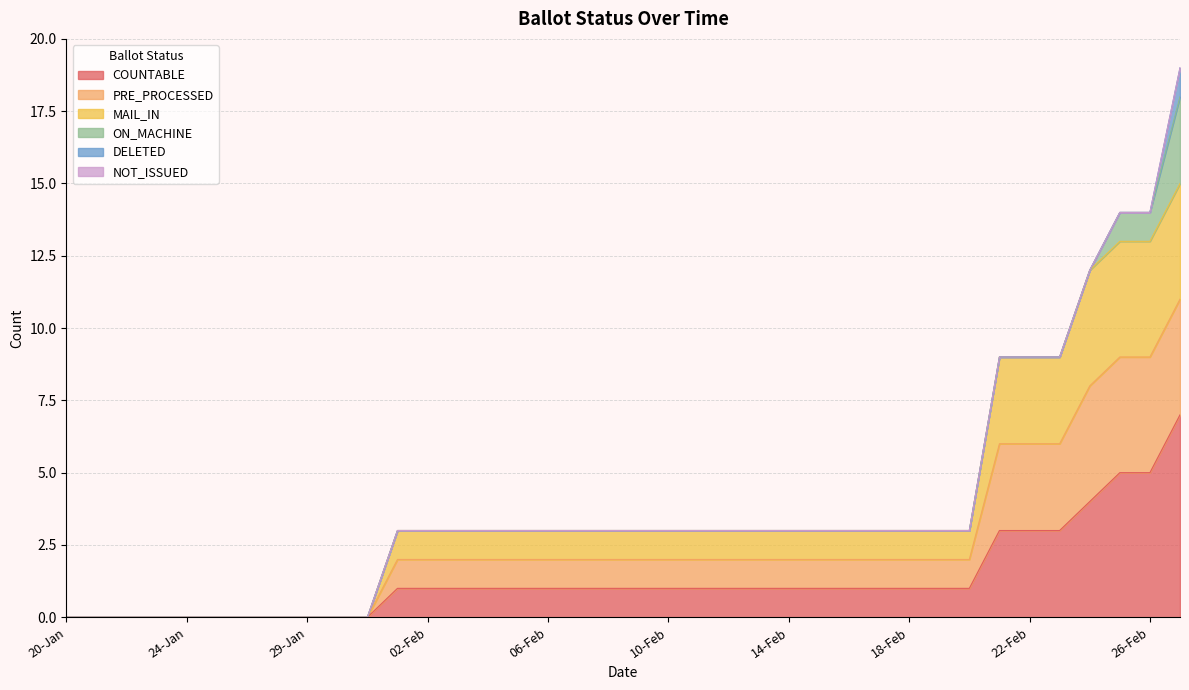

At how many categories does at least one series exceed 5?

7